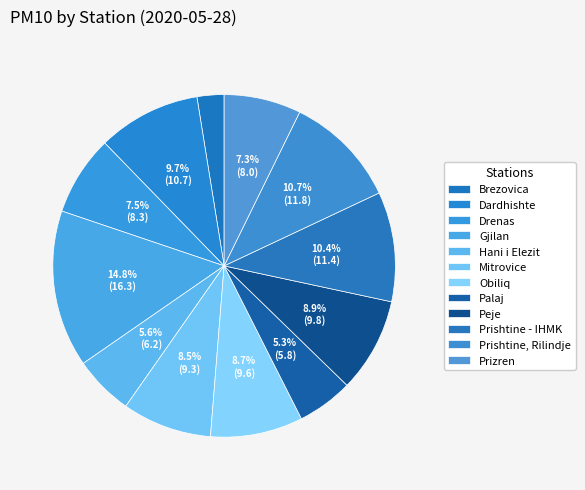

Count the number of slices in the pie.

12